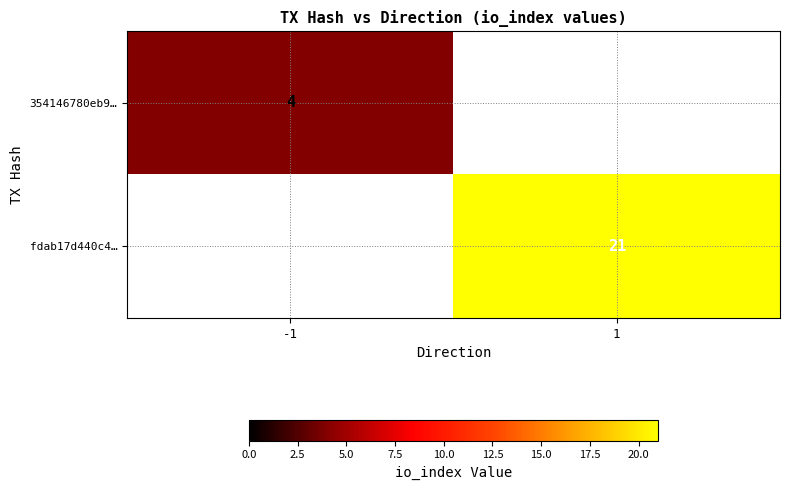

The value of 354146780eb9… at -1 is 7. True or false?

False